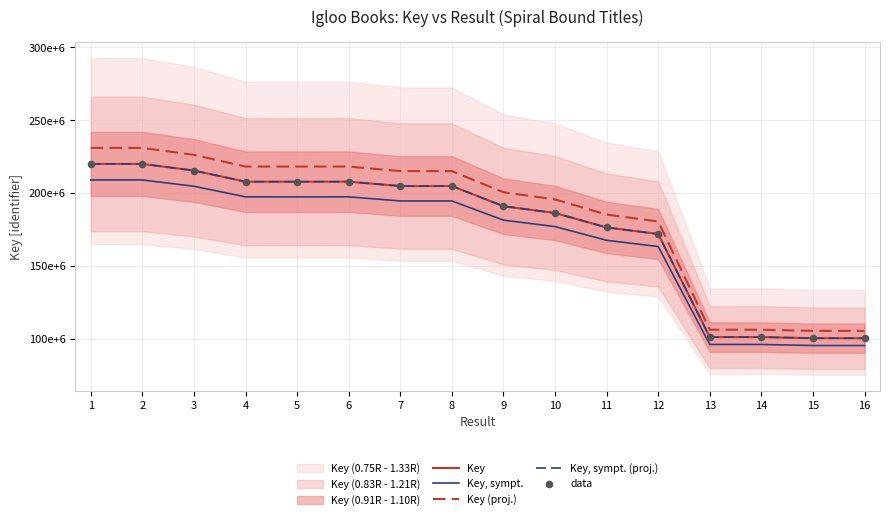

Which series reaches the minimum Y coordinate?

Key, sympt.